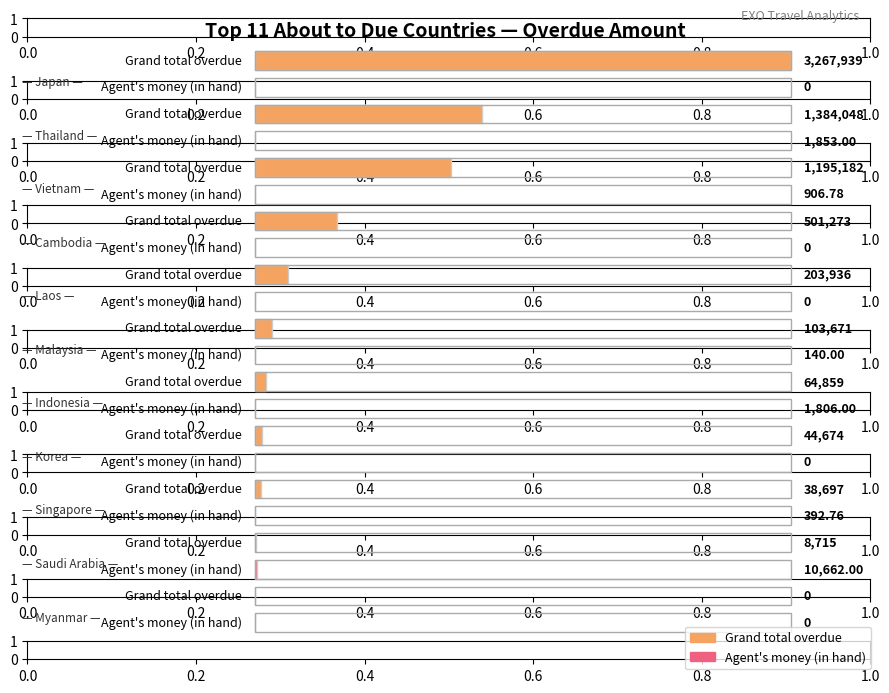

How many bars are there in total?

22